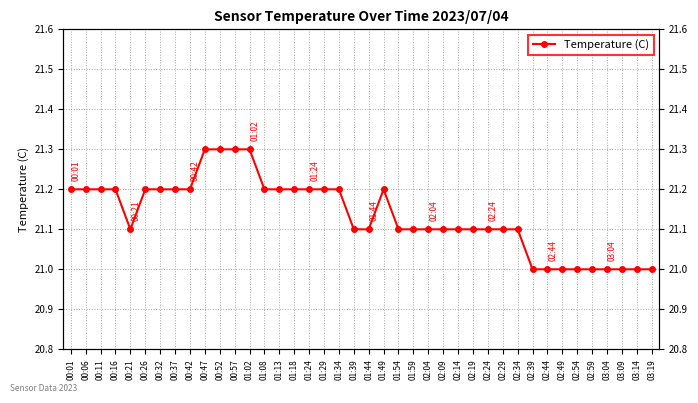

Between 02:04 and 03:04, which is larger?

02:04